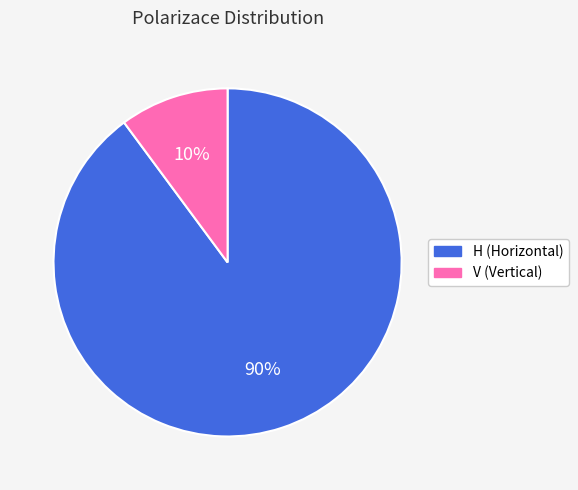

Is it true that H is 99% of the pie?

False